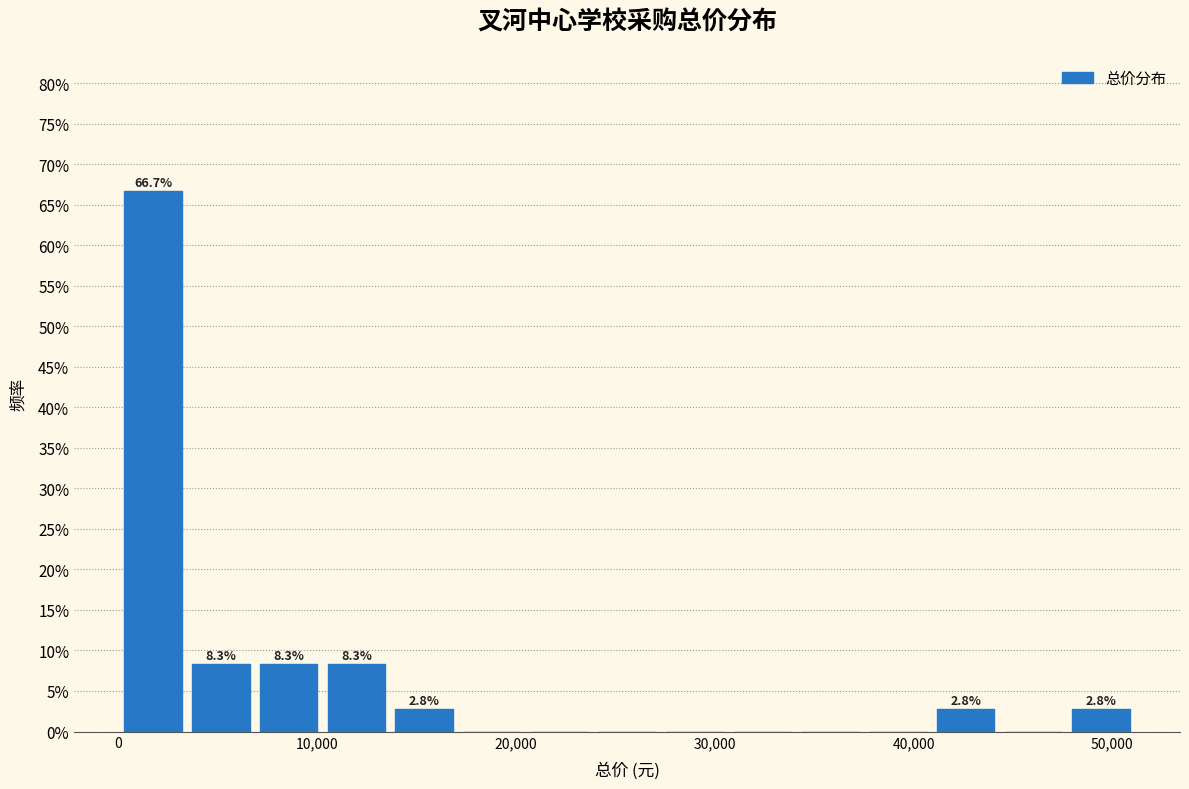

Around what value on the x-axis is the tallest bar? Give the approximate position of its centre, as read against the axis.

2000